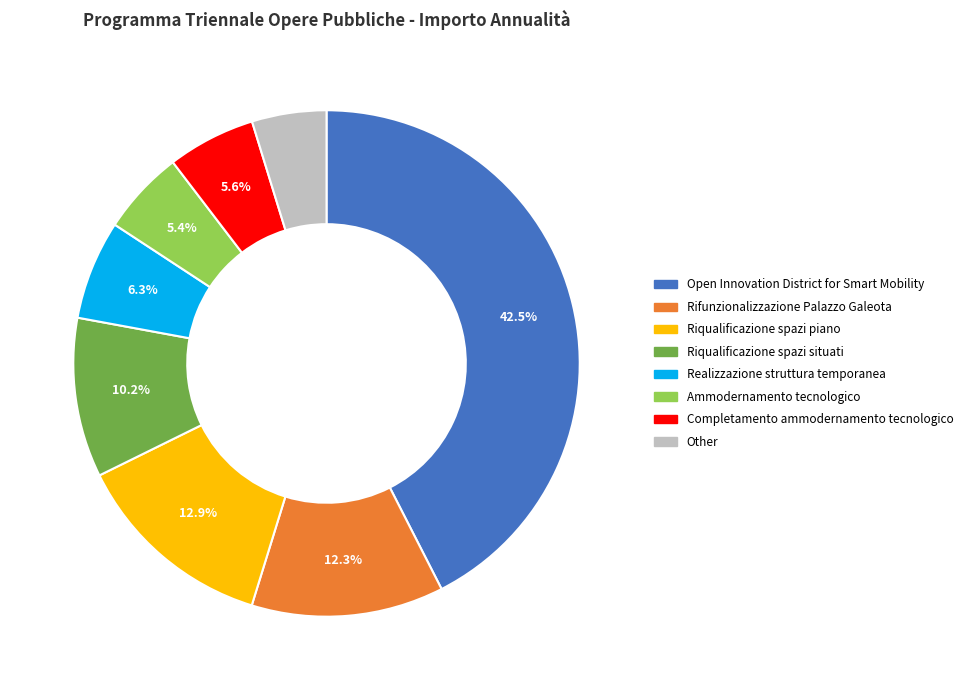

Is there a majority slice in this chart?

No